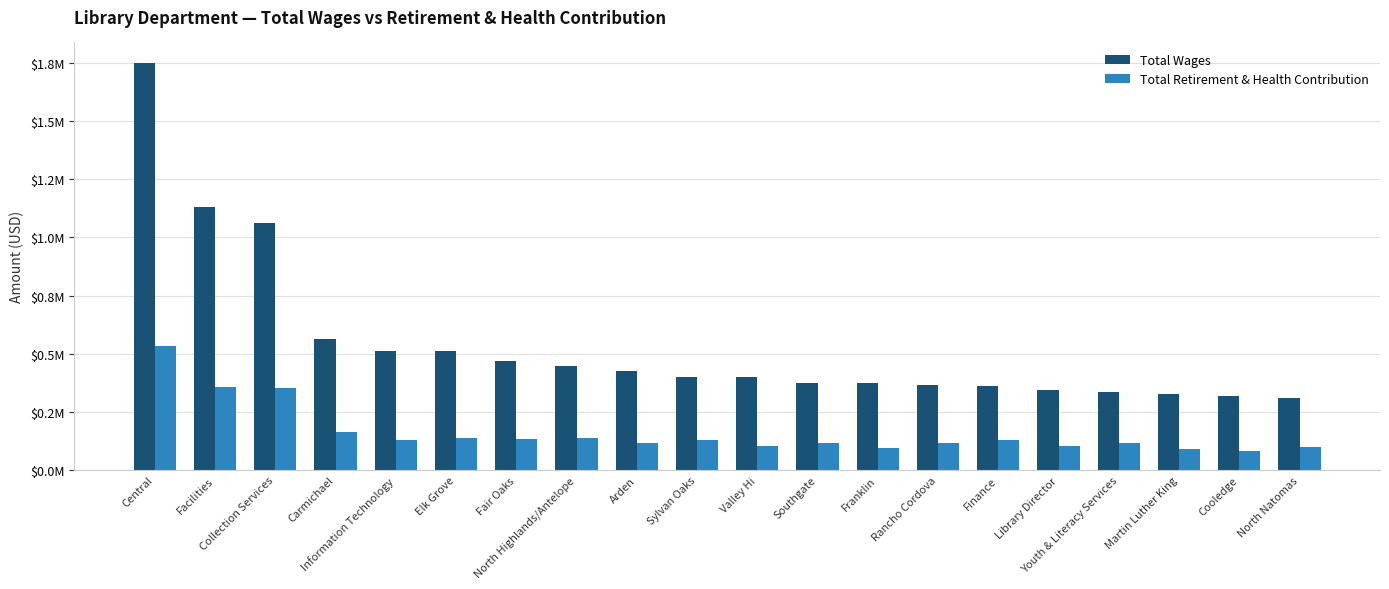

Rank the series by their average value, from highest to lowest.

Total Wages, Total Retirement & Health Contribution